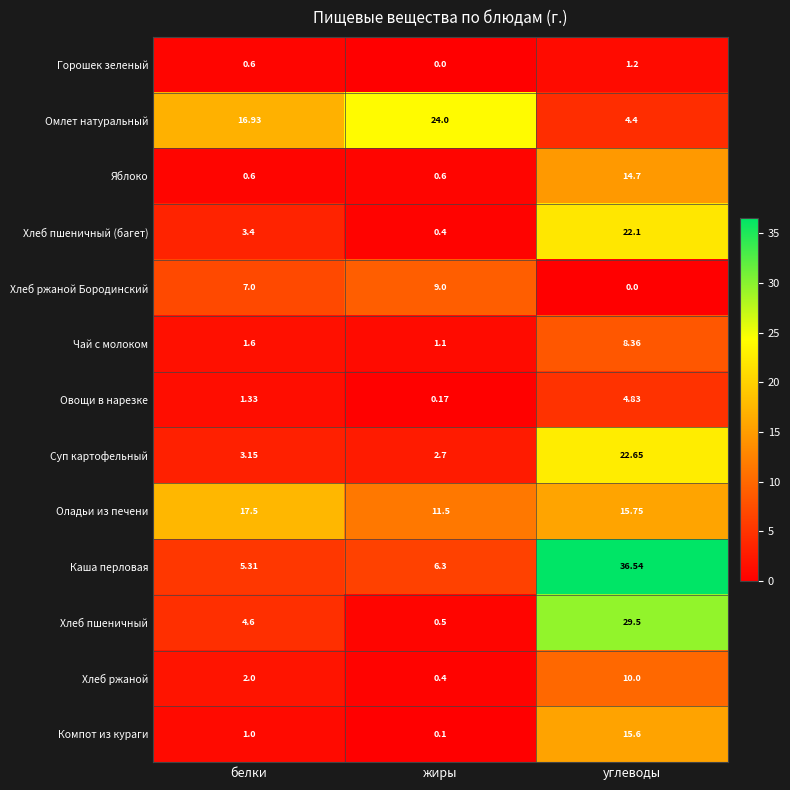

Which series changed the most between белки and углеводы?

Каша перловая